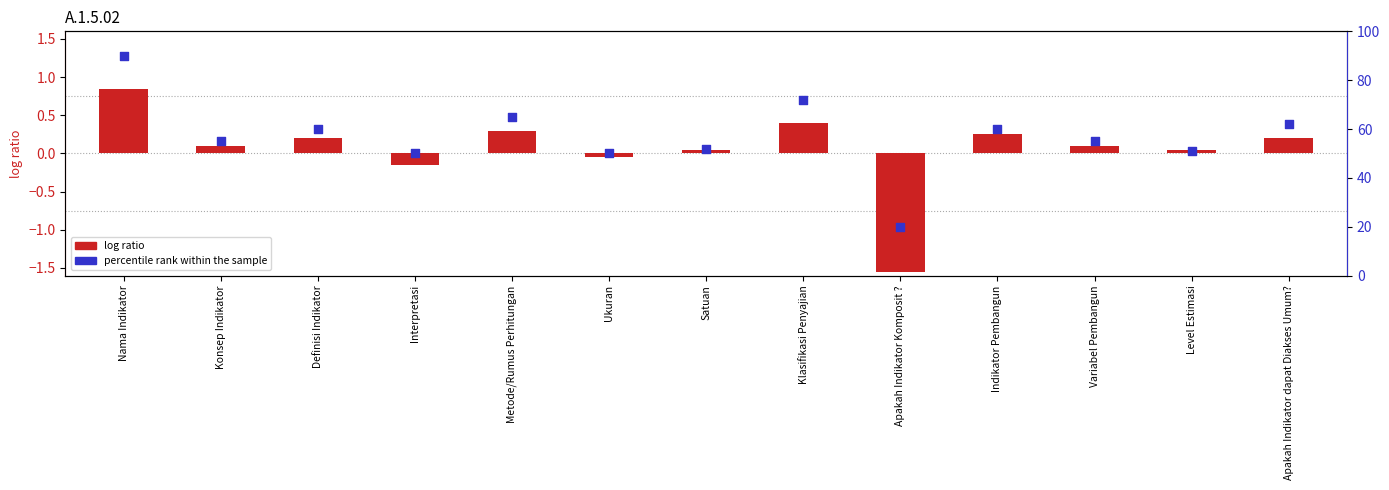

At how many categories does at least one series exceed 55?

8